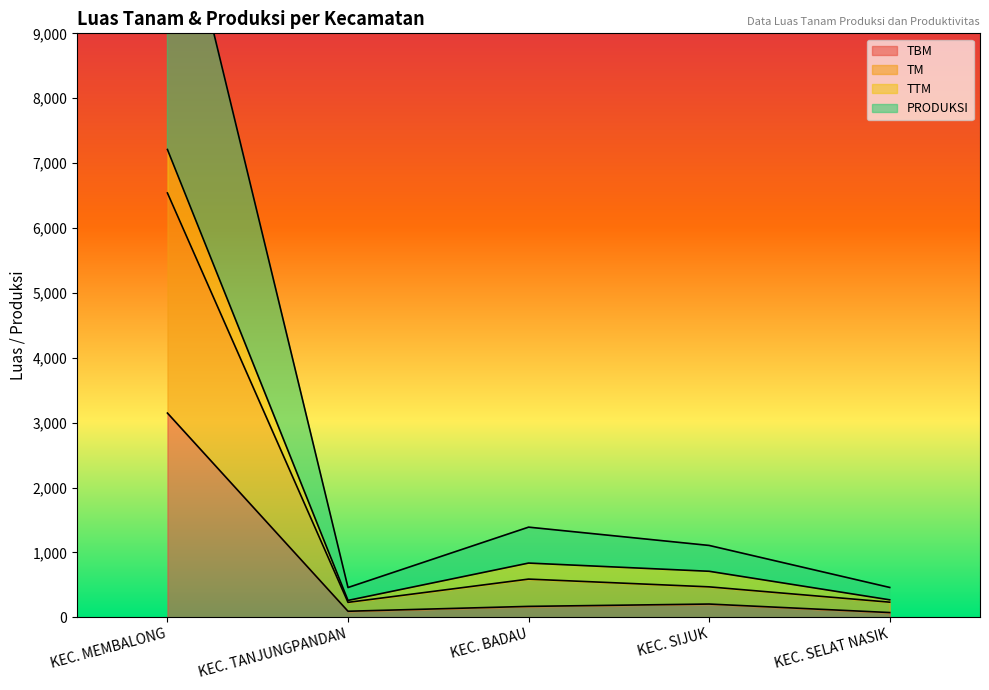

True or false: TBM and PRODUKSI intersect in this chart.

False